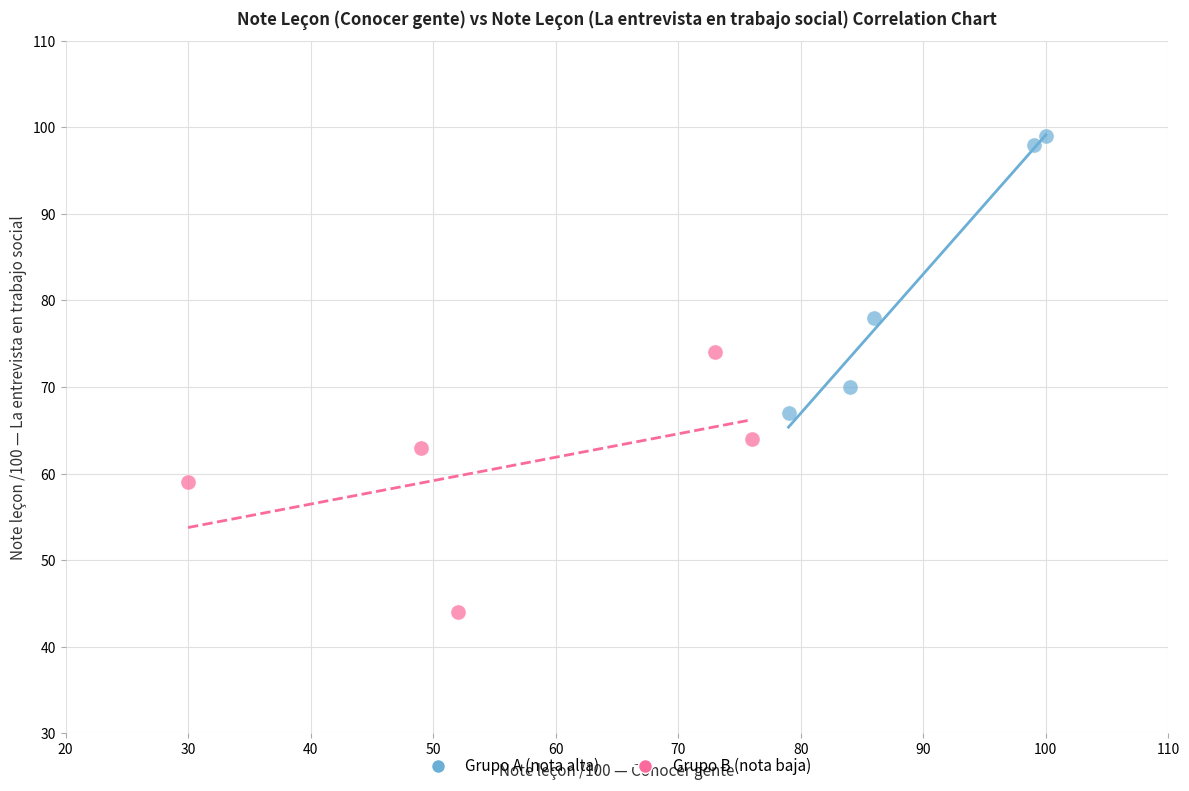

Which series reaches the maximum Y coordinate?

Grupo A (nota alta)